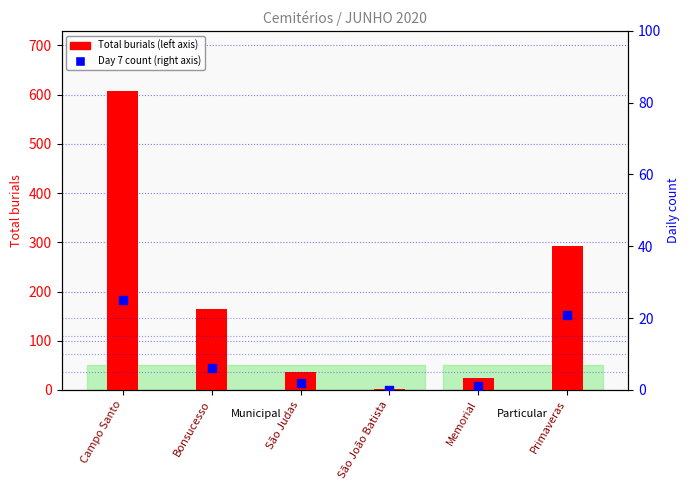

At which category is the sum across all series the highest?

Campo Santo